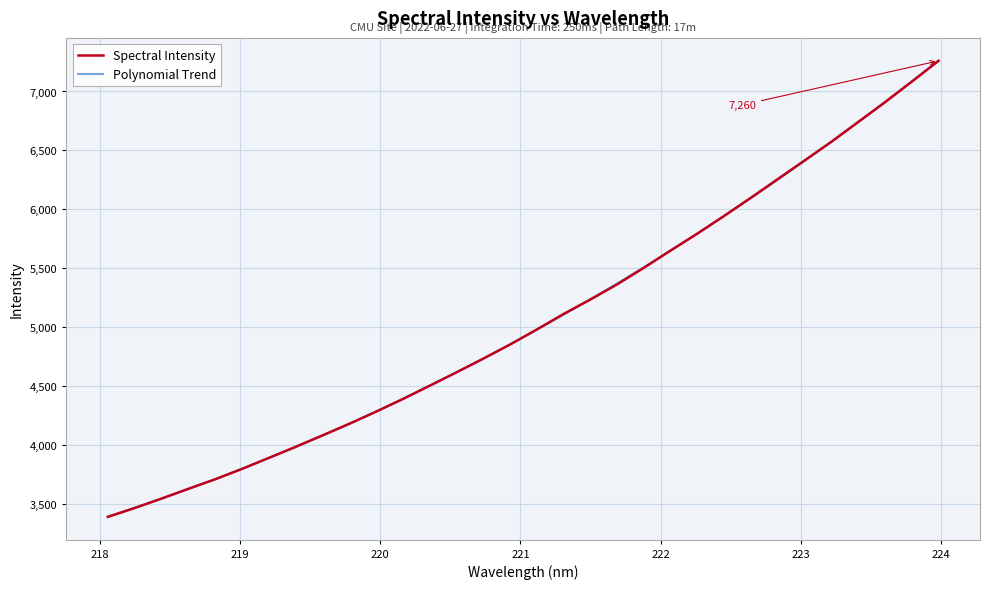

What is the greatest value displayed?

7261.0